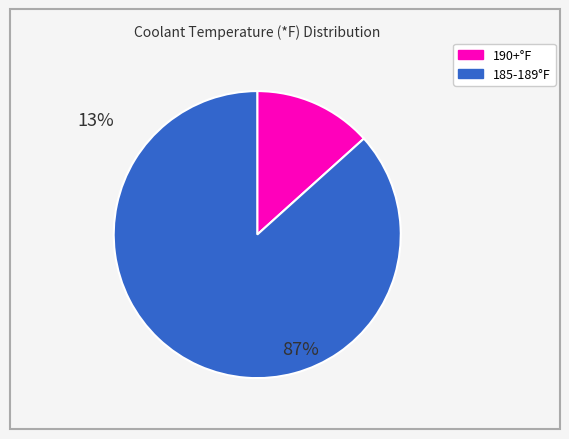

Is there any slice that represents more than half of the pie?

Yes